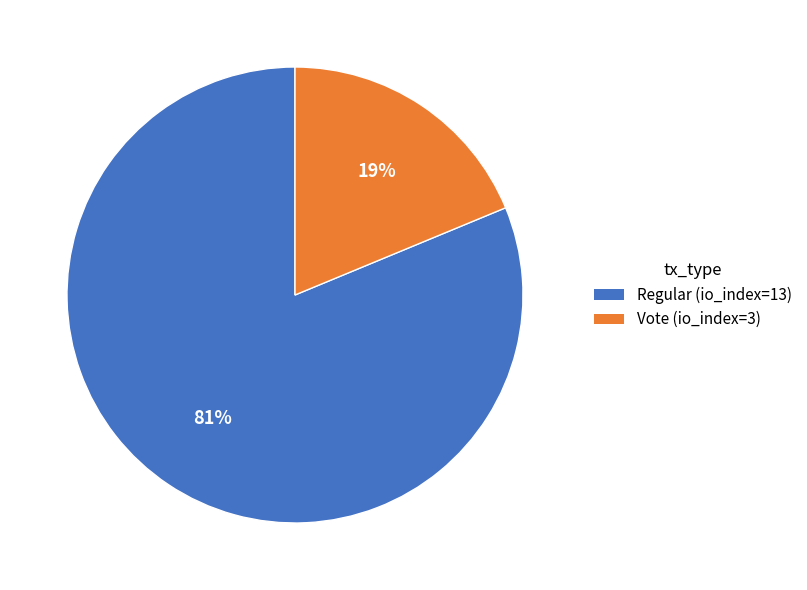

To the nearest percent, what is the difference between the largest and smallest slice percentages?

62%